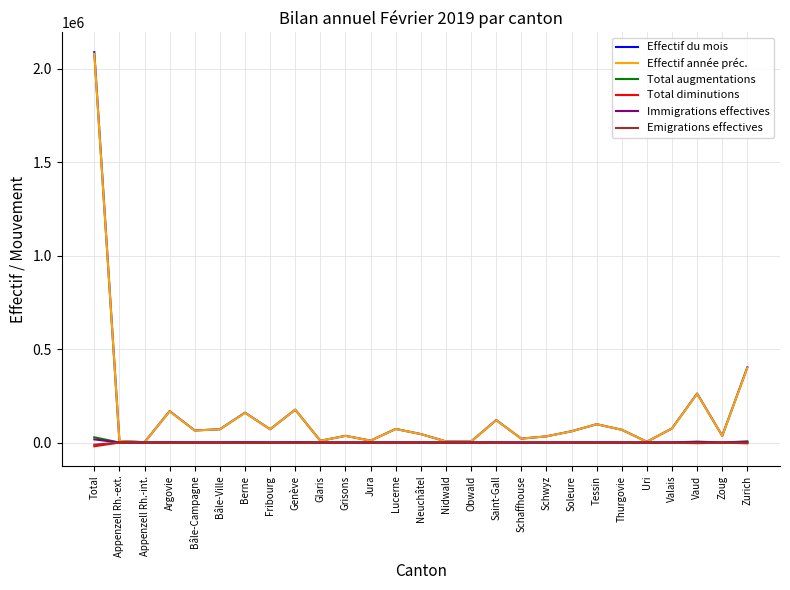

What is the total value across all series at Zoug?

72282